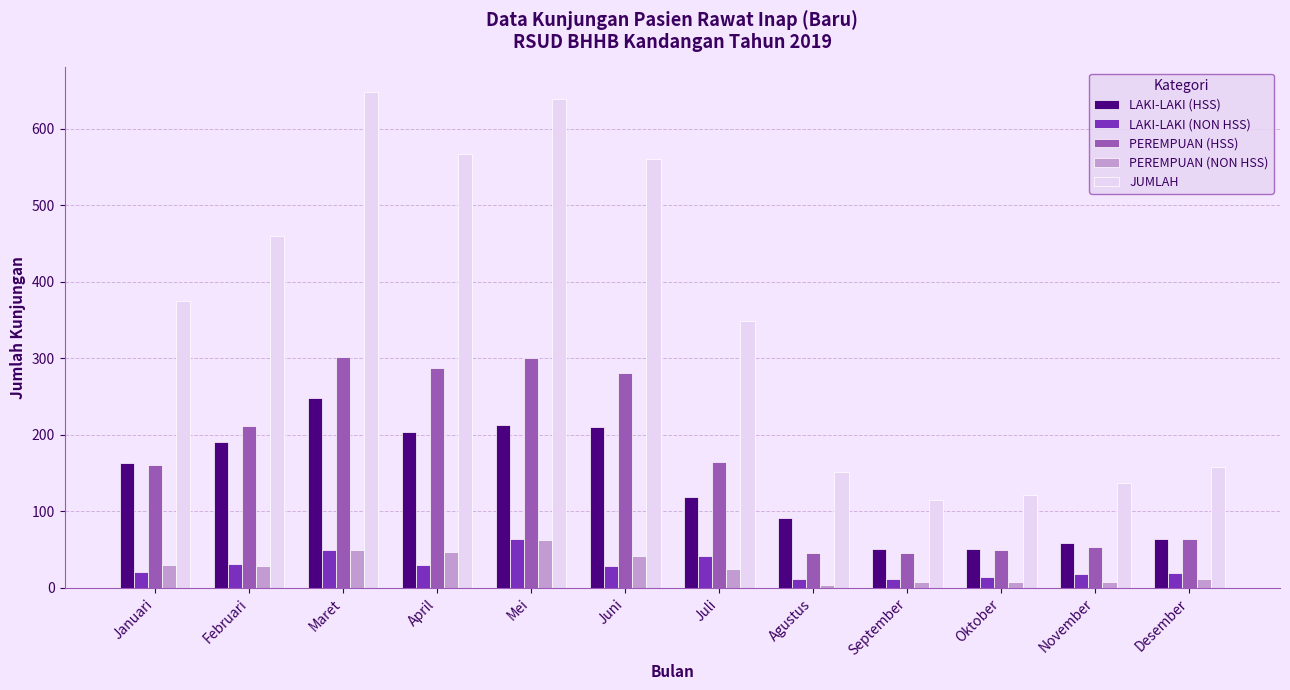

The value of PEREMPUAN (HSS) at Desember is 64. True or false?

True